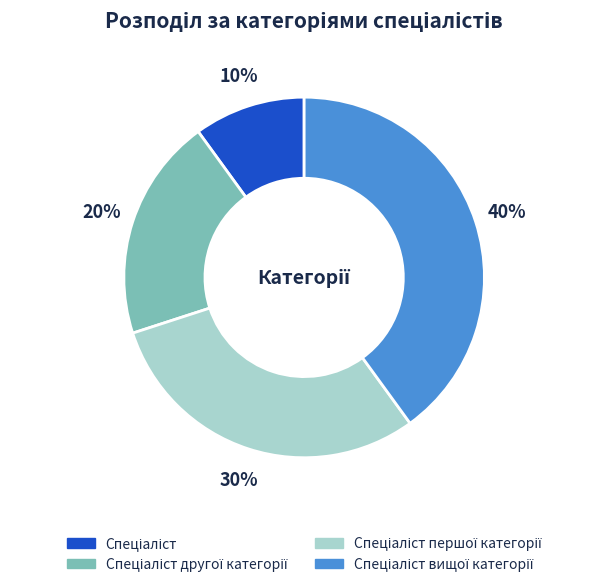

Count the number of slices in the pie.

4